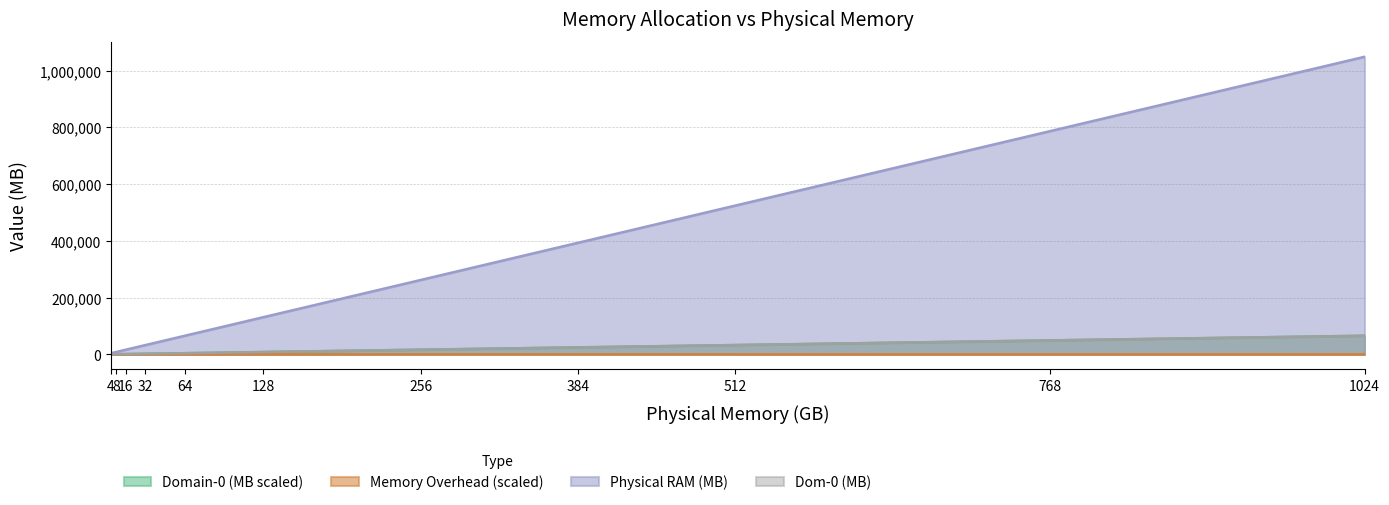

Does the chart display data point markers on the line(s)?

No